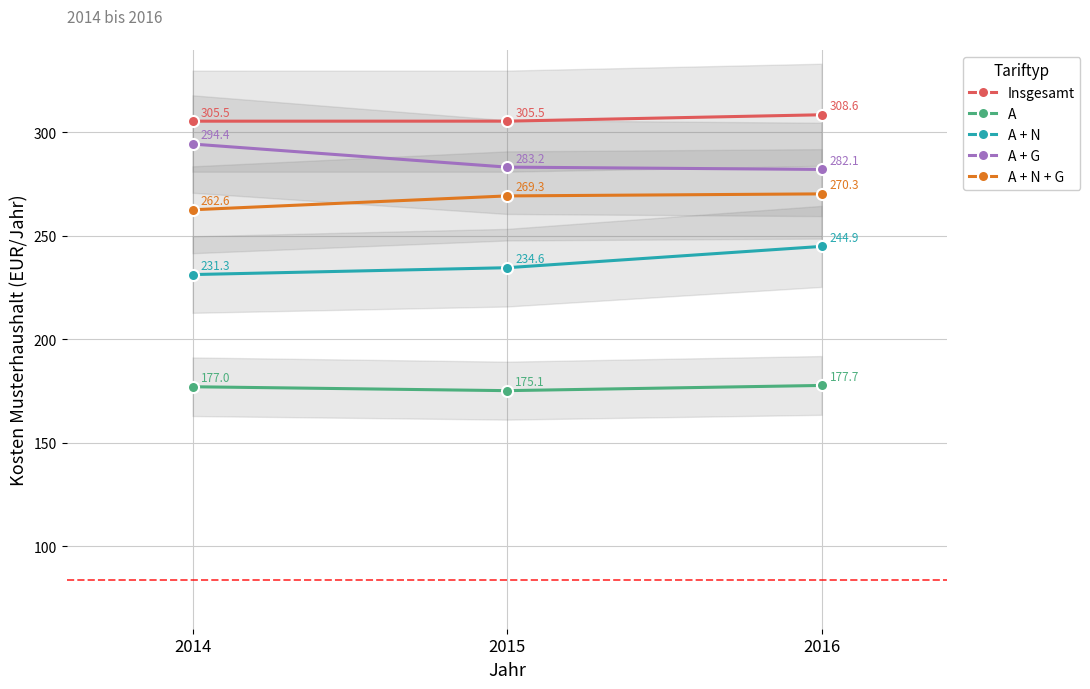

Which series has the largest range (max minus min)?

A + N